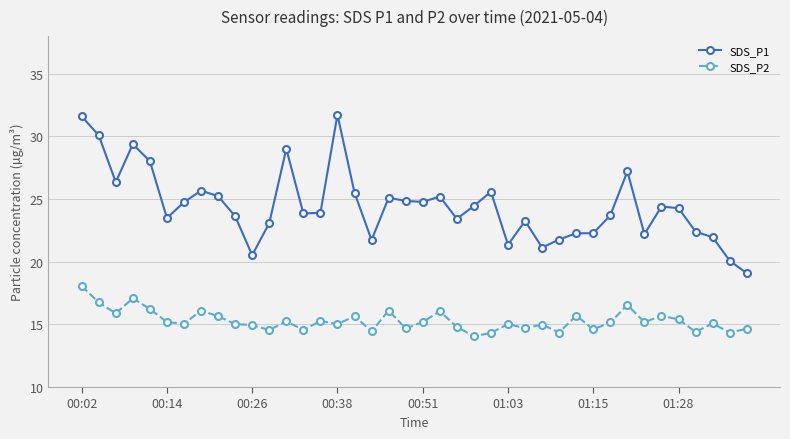

Which series has the largest range (max minus min)?

SDS_P1